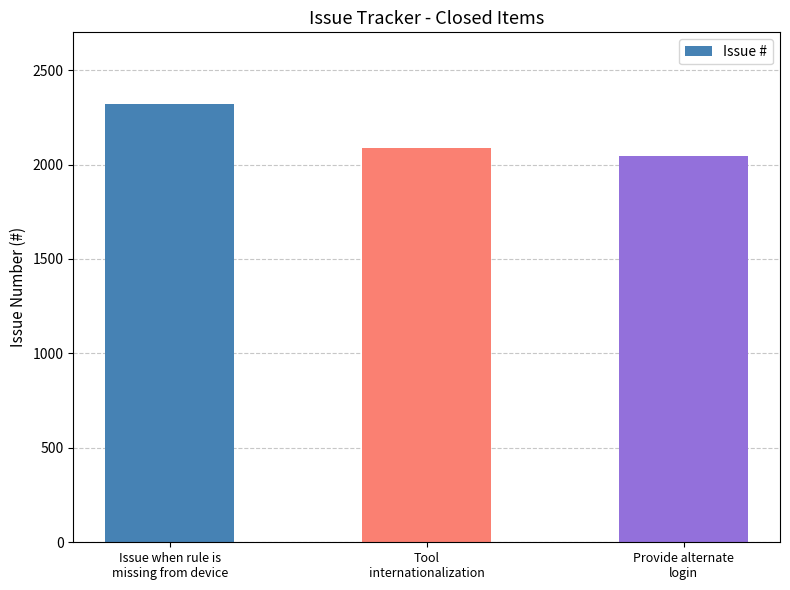

The value at Tool
internationalization is 1281. True or false?

False